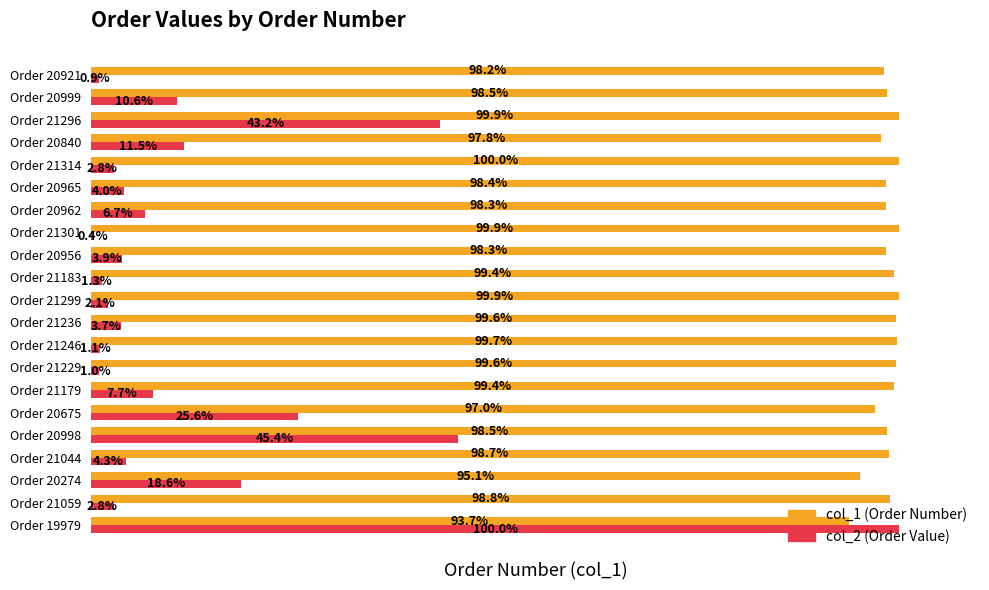

Which category has the lowest value across all series?

Order 21301